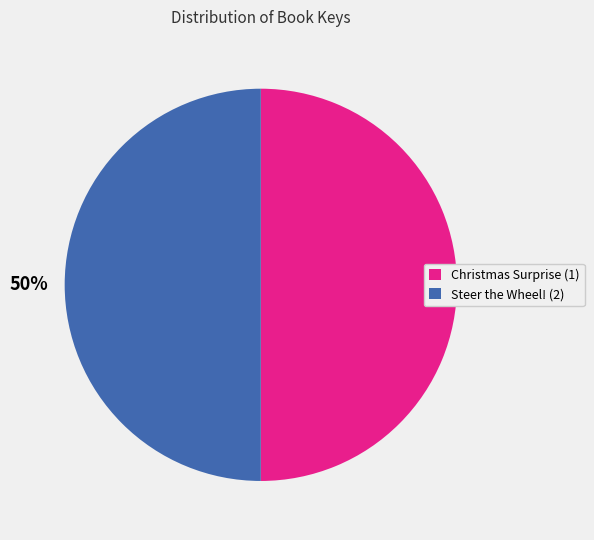

The Christmas Surprise (1) slice represents 64% of the pie. True or false?

False